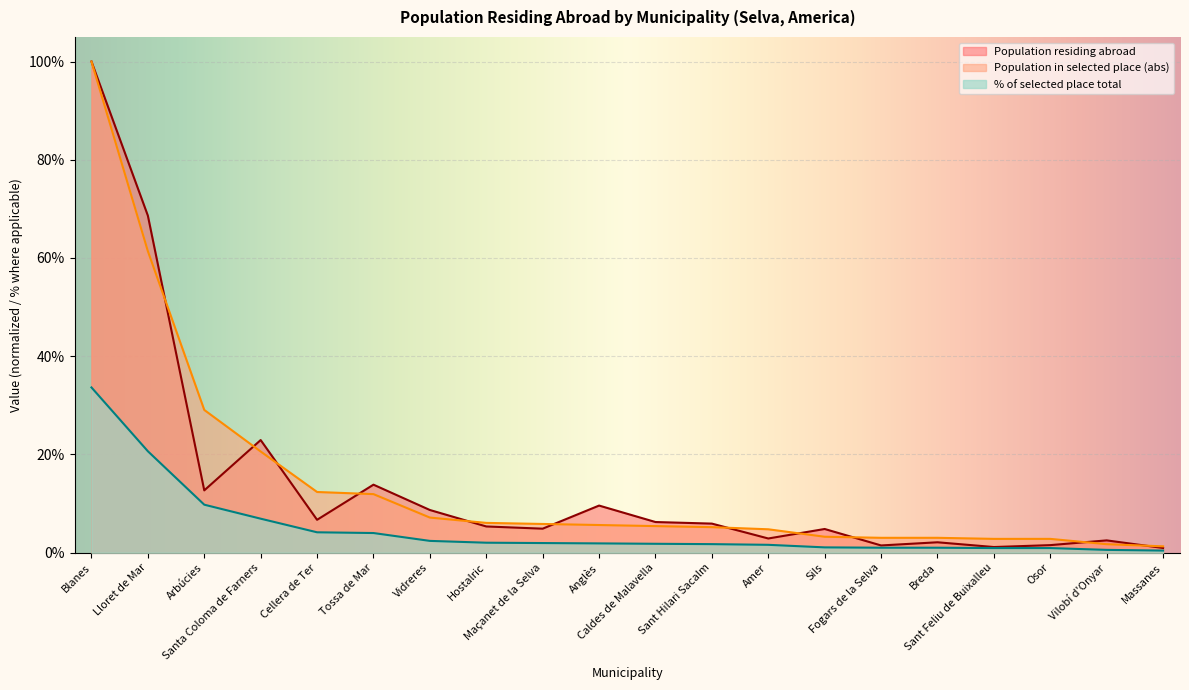

How many lines are shown in the chart?

3